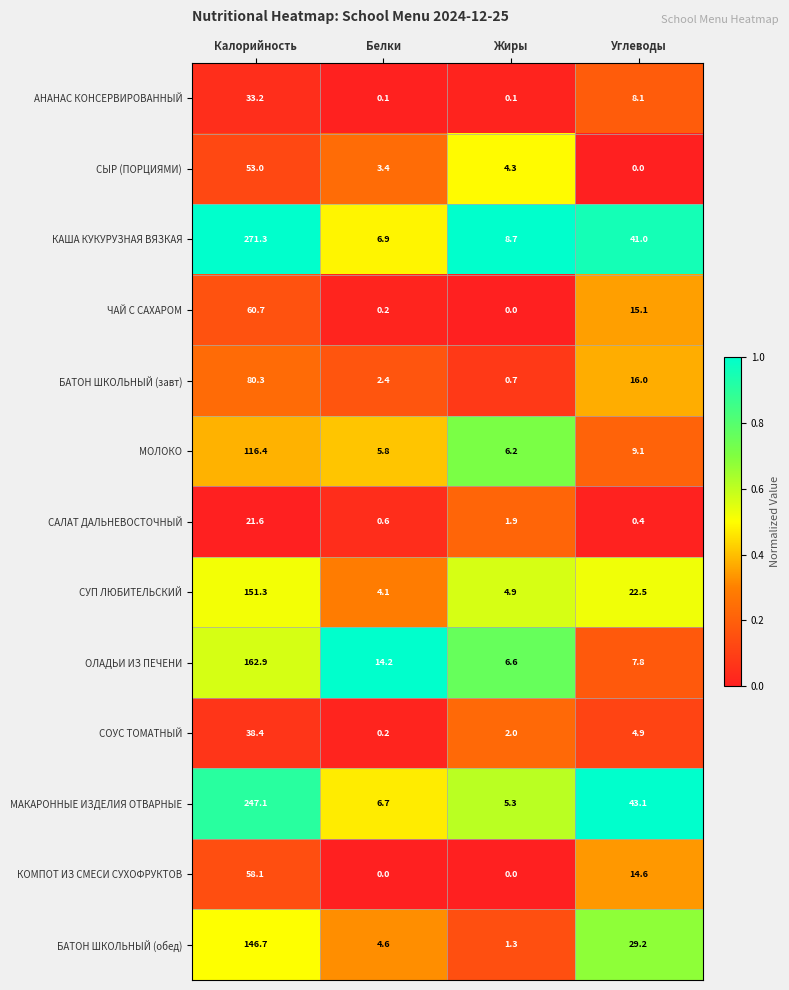

What value does the БАТОН ШКОЛЬНЫЙ (завт) series have at Углеводы?

16.0